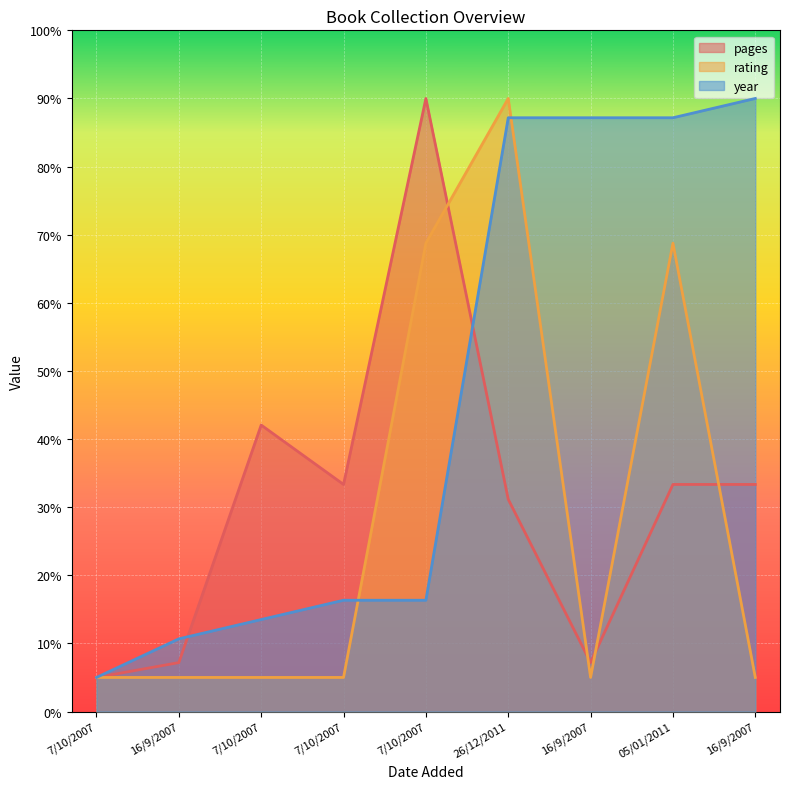

How many data points in rating are above 5?

3